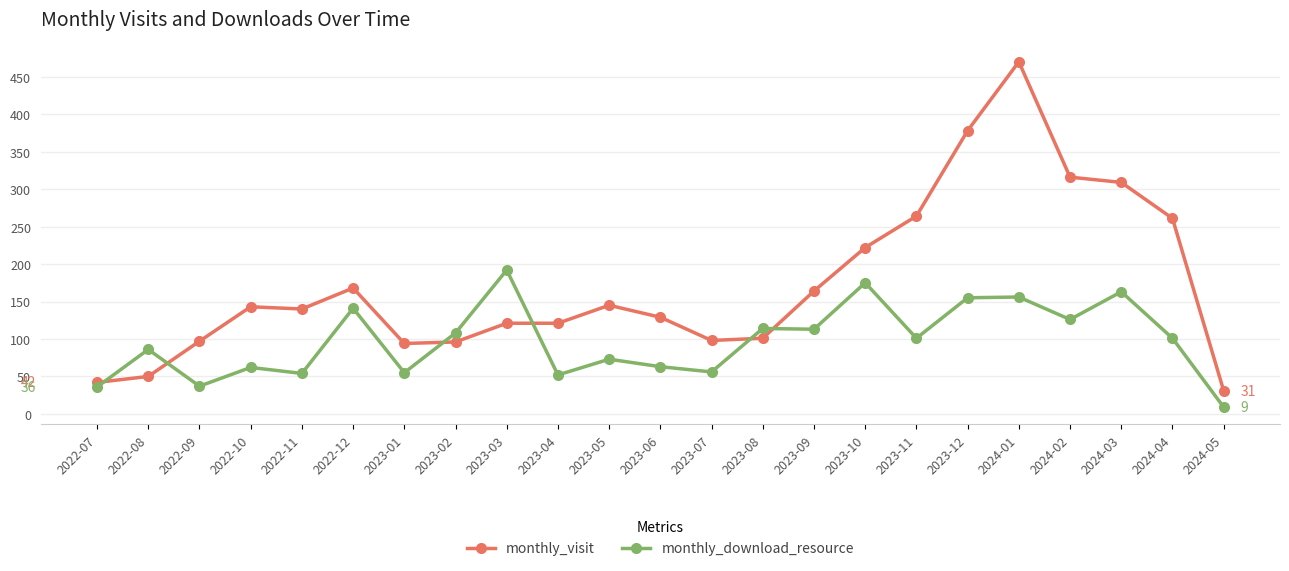

Is it true that monthly_download_resource equals 36 at 2022-07?

True